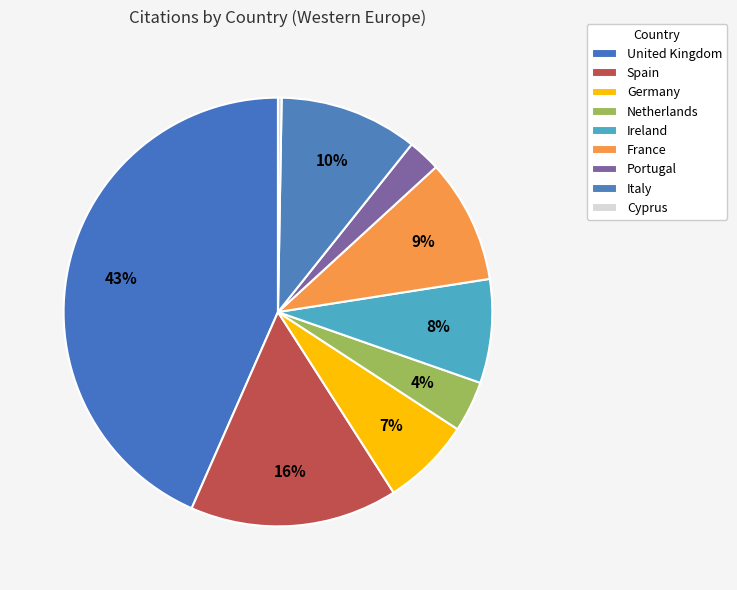

Which category has the smallest portion of the pie?

Cyprus